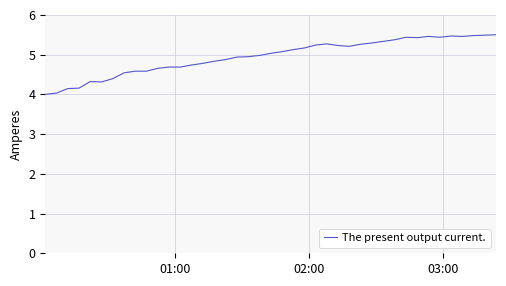

What is the smallest value displayed?

4.0